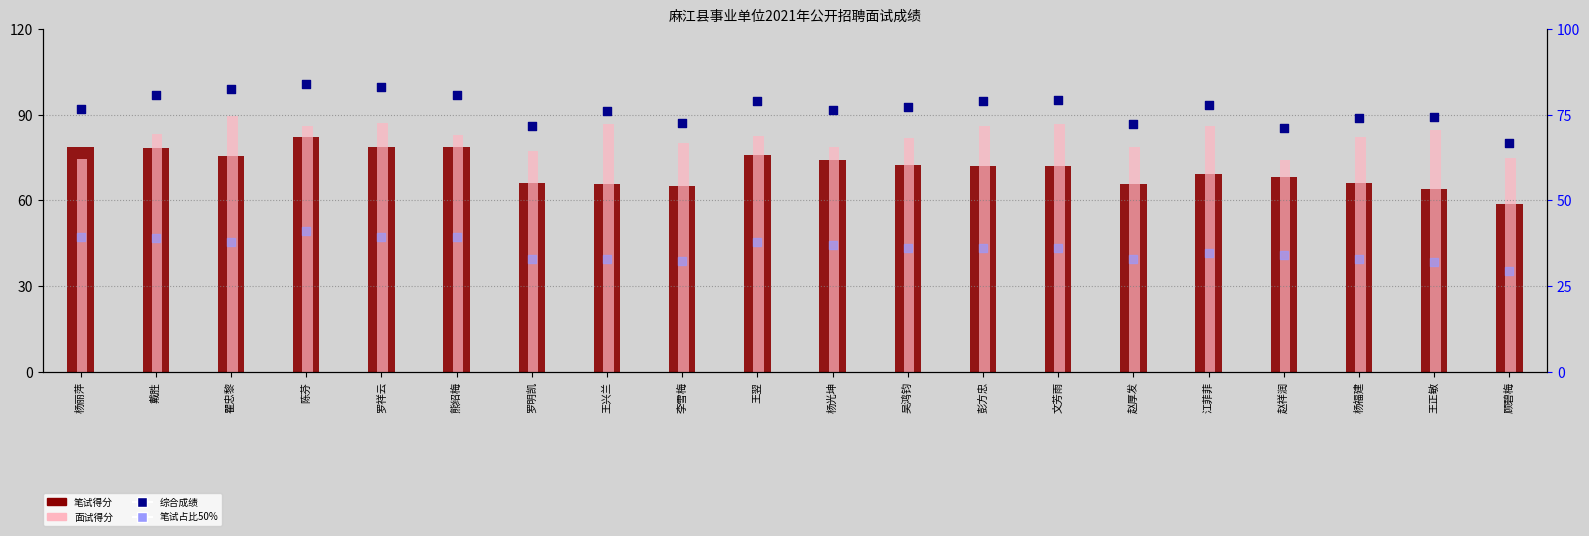

What are all the series names shown in the legend?

笔试得分, 面试得分, 综合成绩, 笔试占比50%